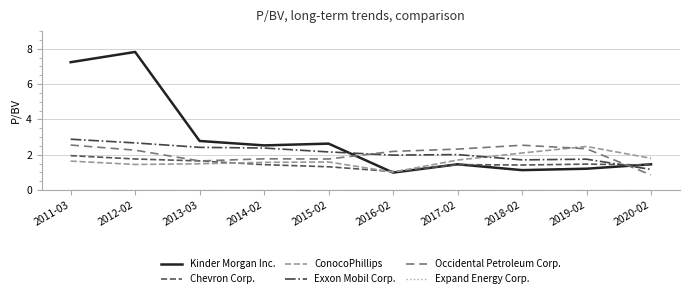

Is the value of ConocoPhillips at 2018-02 greater than the value of Occidental Petroleum Corp. at 2019-02?

No